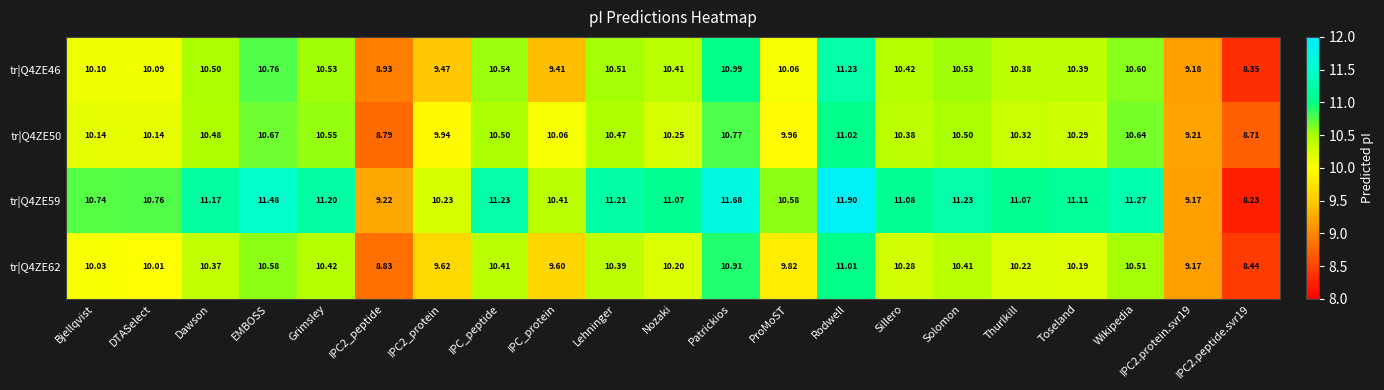

Which category has the highest value across all series?

Rodwell